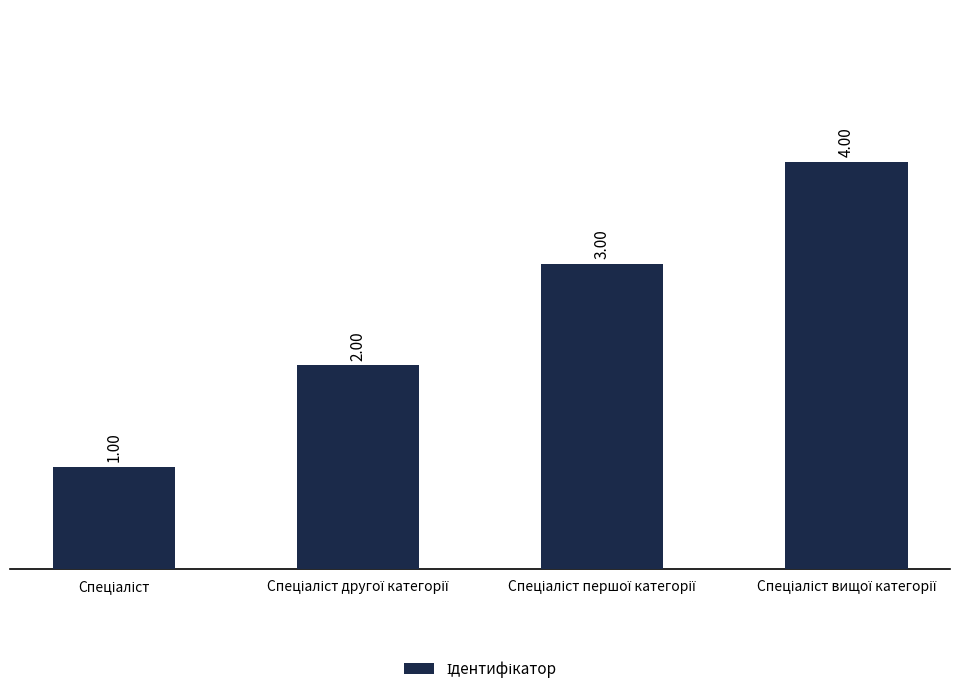

What is the sum of all values?

10